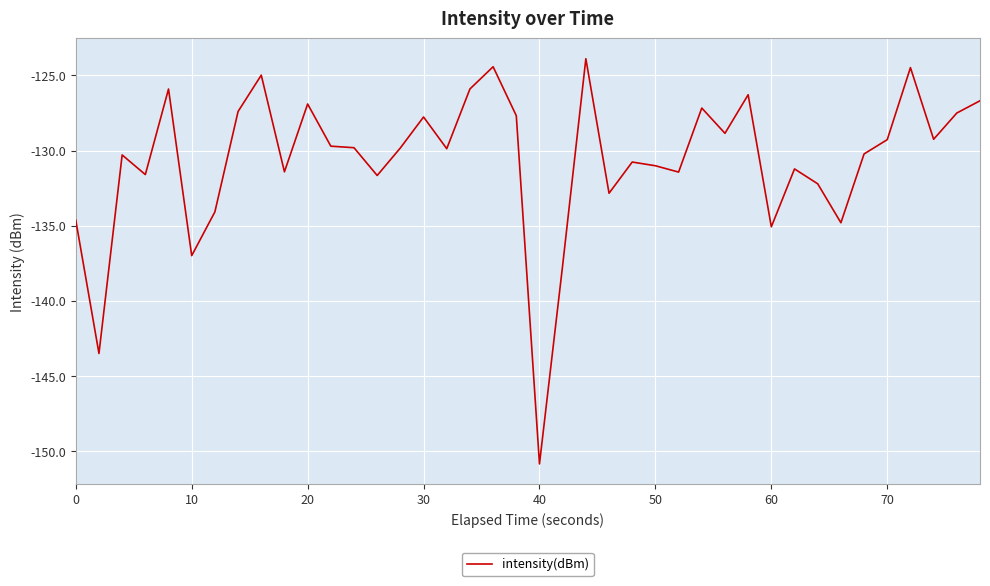

What is the smallest value displayed?

-150.8